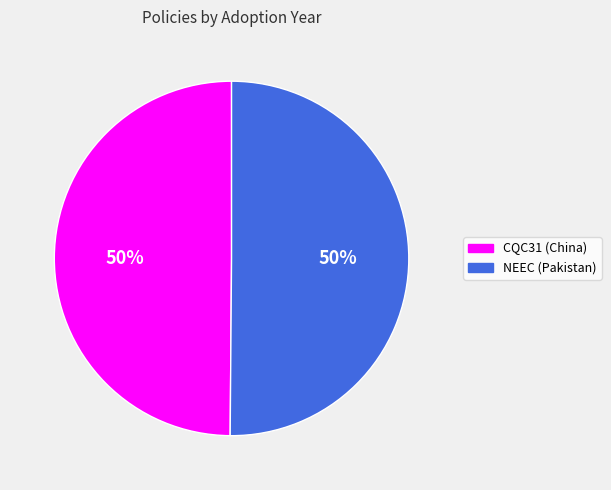

True or false: NEEC (Pakistan) accounts for 50% of the total.

True